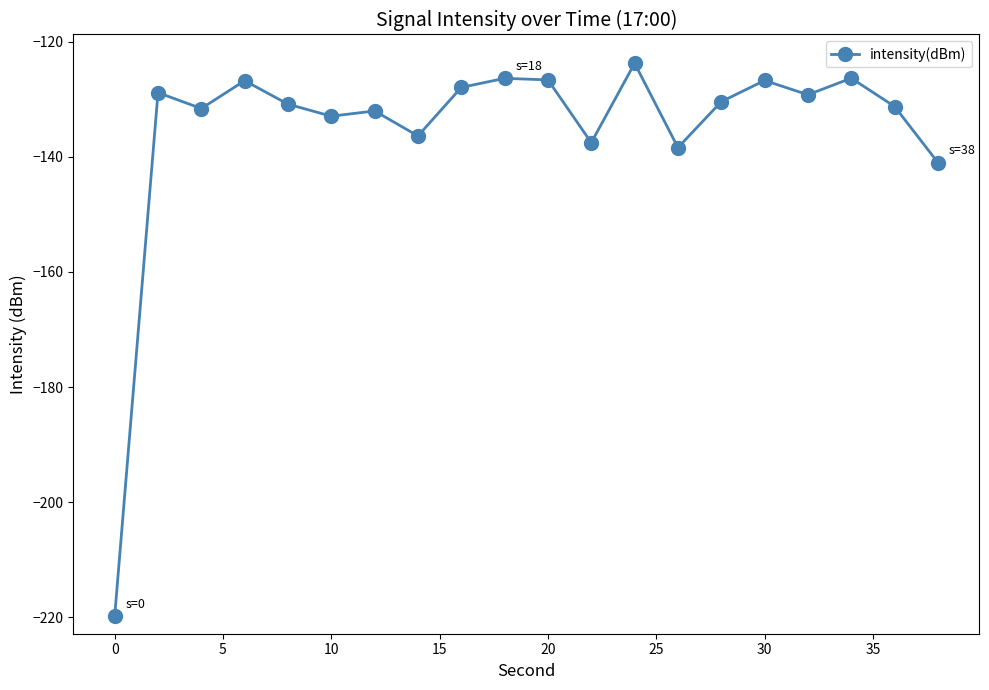

True or false: the data has more than 0 interior local peaks.

True